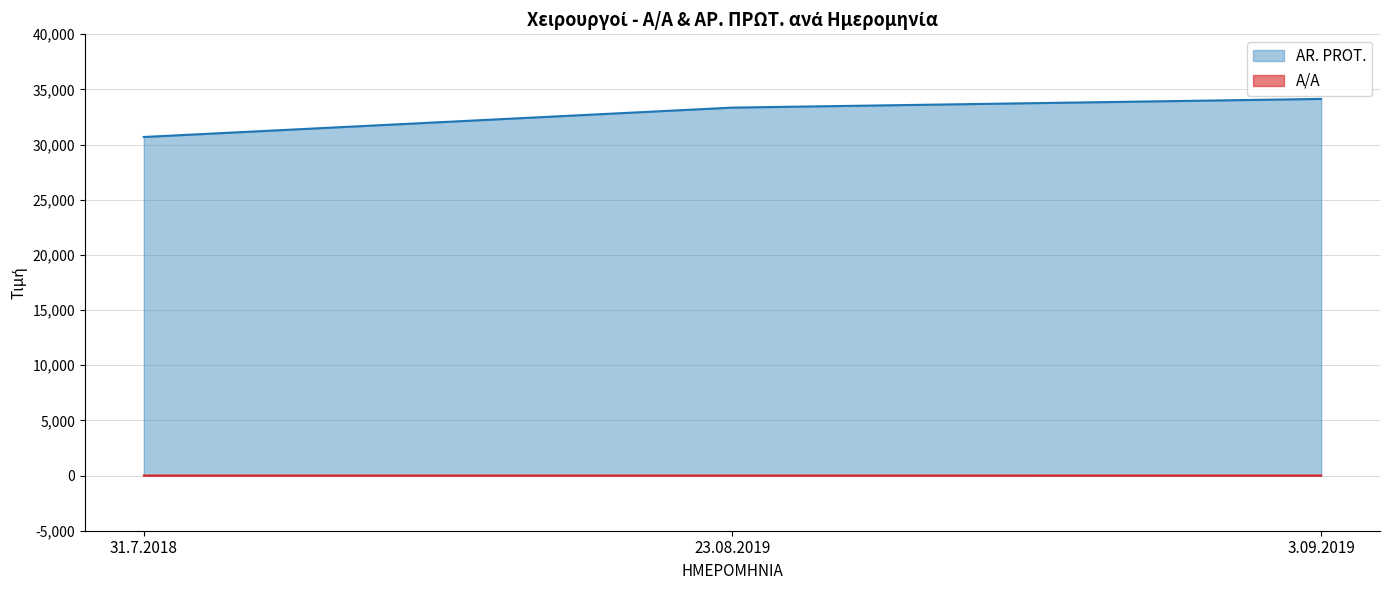

At how many categories does at least one series exceed 30418?

3